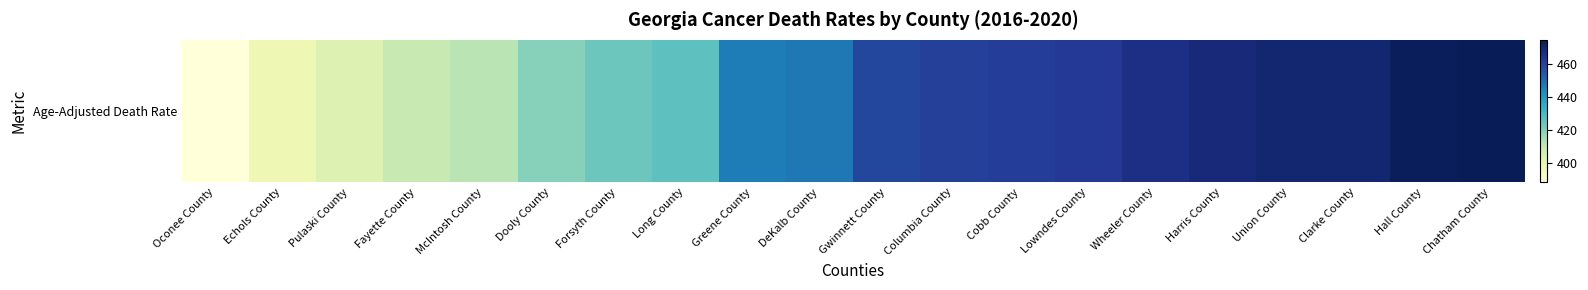

Between Union County and Harris County, which is larger?

Union County